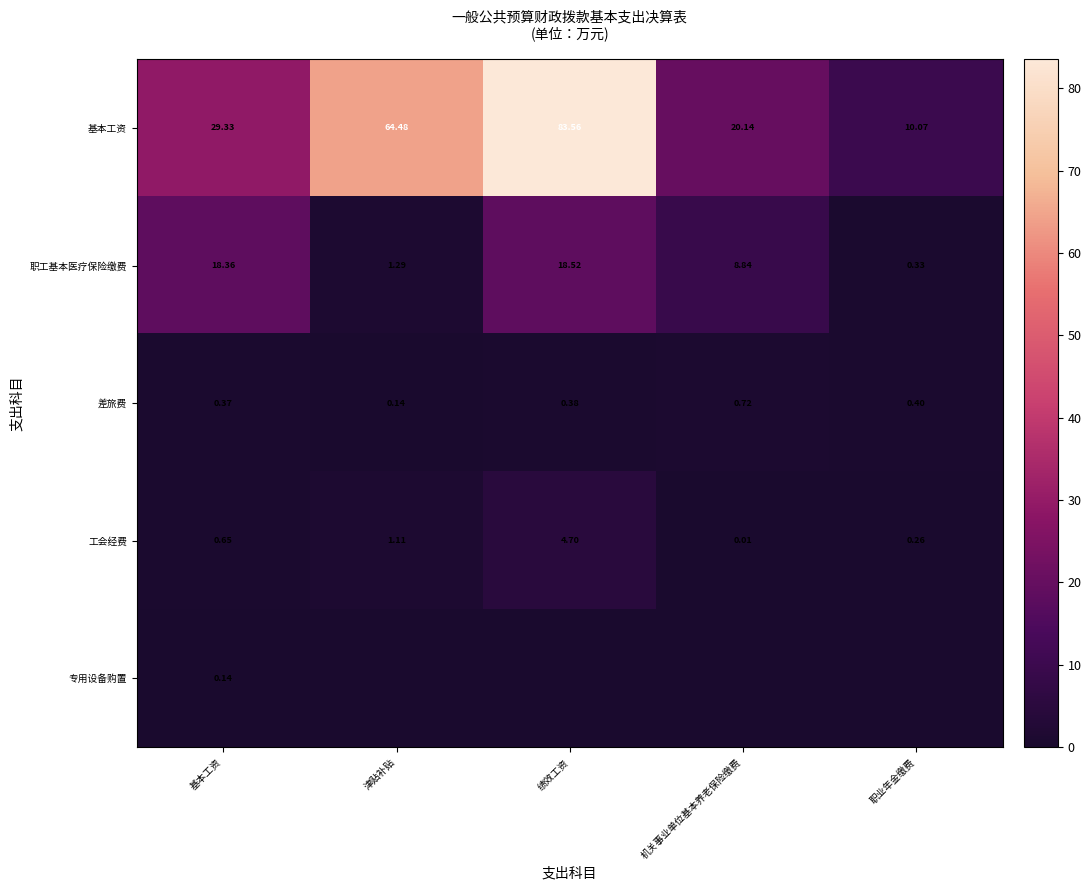

Is the value of 专用设备购置 at 基本工资 greater than the value of 基本工资 at 机关事业单位基本养老保险缴费?

No